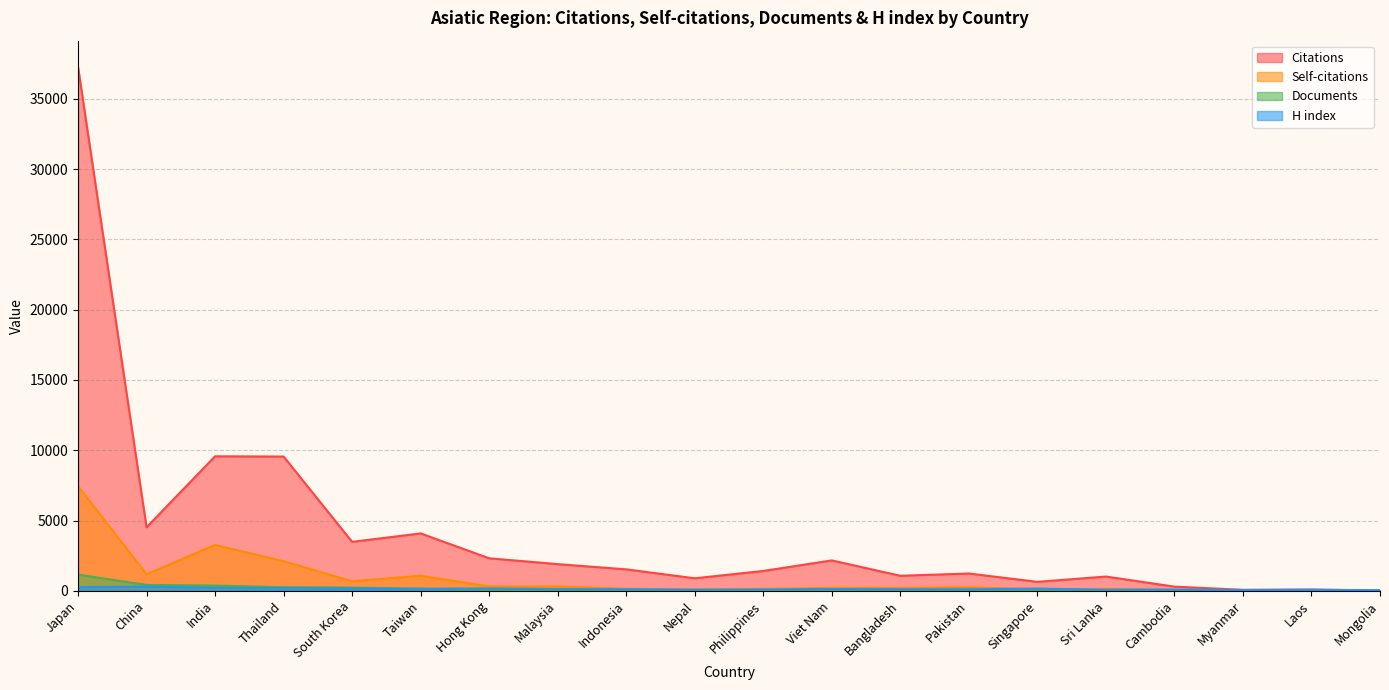

True or false: Self-citations and H index cross at least once.

True